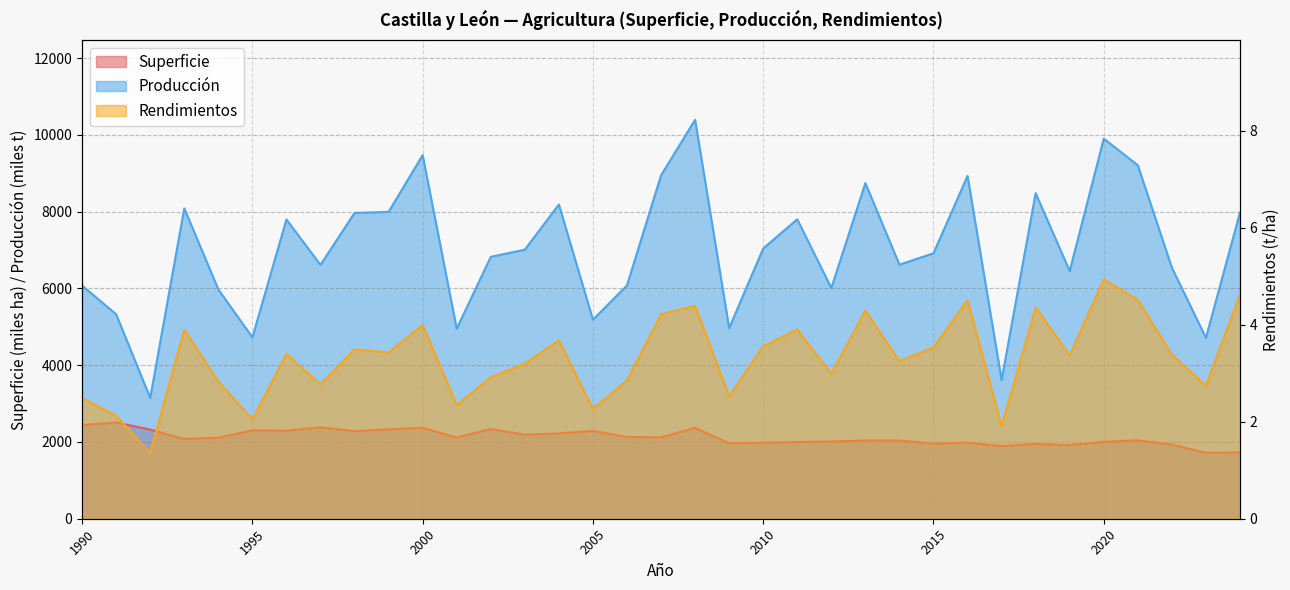

Rank the series at 2024 from highest to lowest value.

Producción, Superficie, Rendimientos